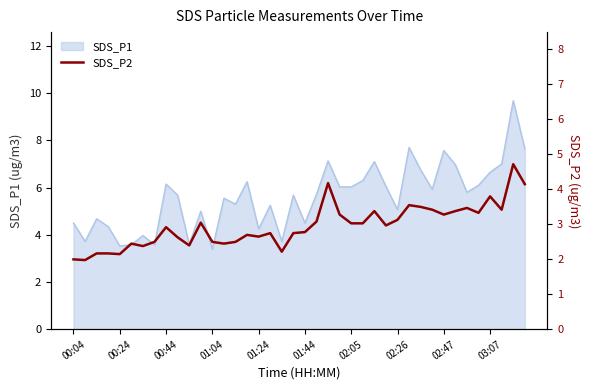

What is the highest value of the SDS_P1 series?

9.7